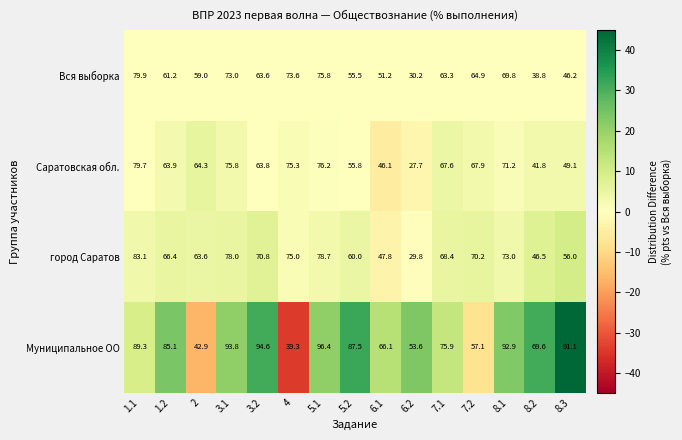

At how many categories does at least one series exceed 32?

15